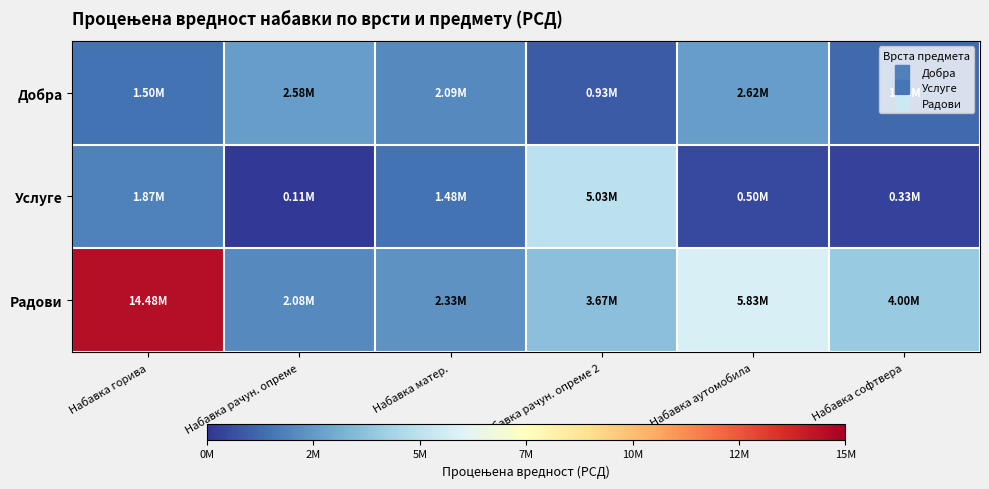

List the series in order of their peak value, lowest first.

Добра, Услуге, Радови